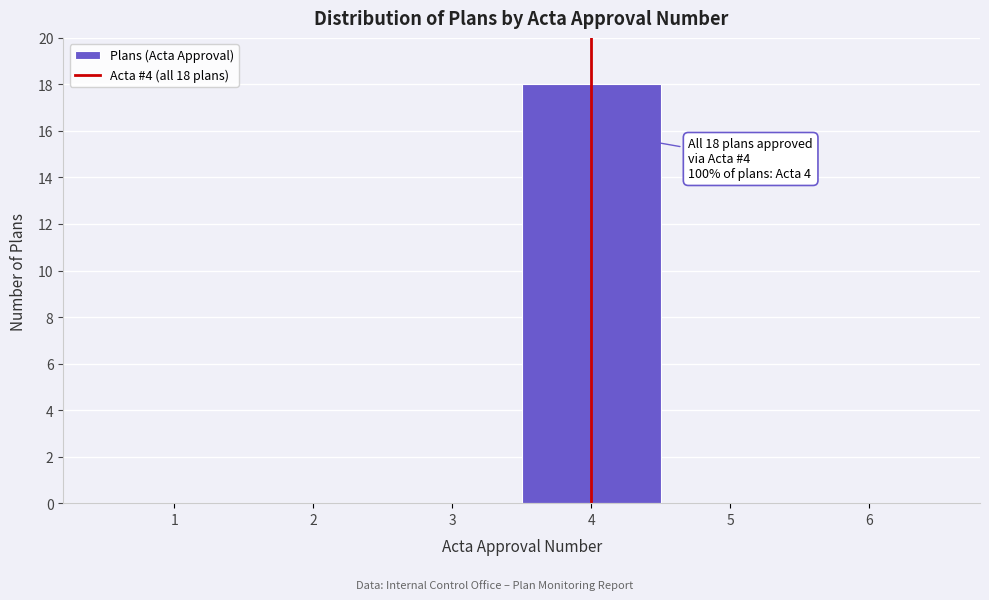

Reading left to right, transcribe all the data shown in this chart.

1=0	2=0	3=0	4=18	5=0	6=0